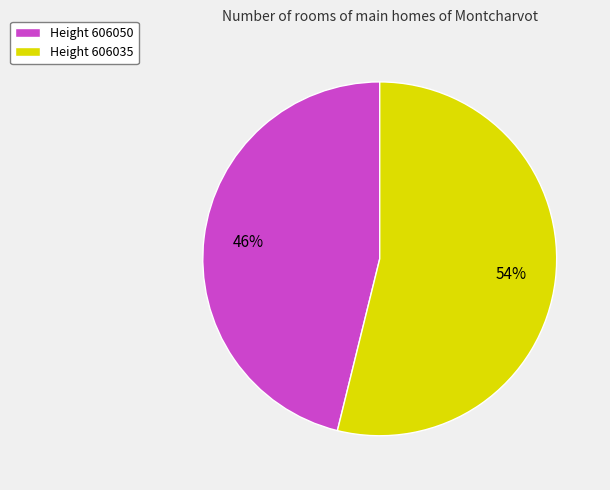

To the nearest percent, what portion does Height 606050 represent?

46%